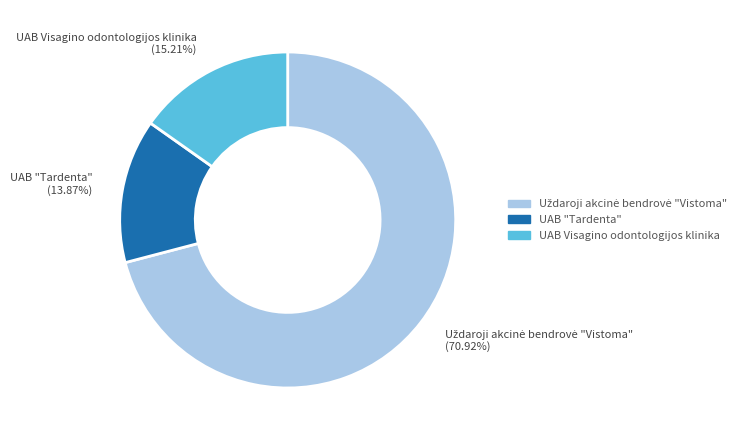

To the nearest percent, what is the average slice percentage?

33%